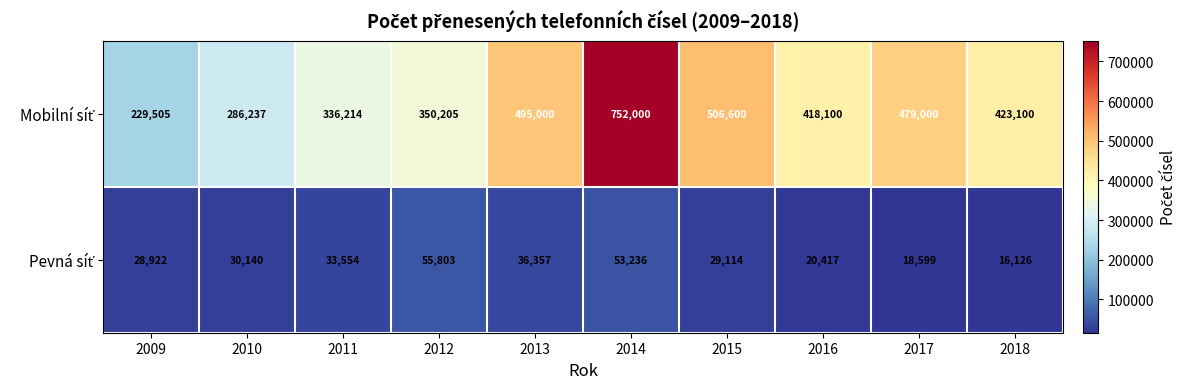

What is the total value across all series at 2015?

535714